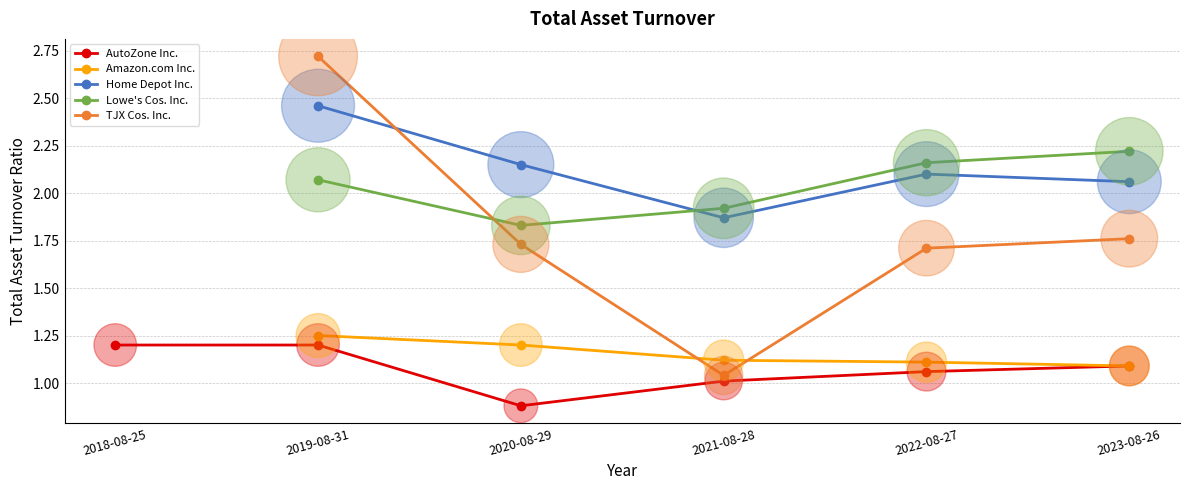

Is the value of Lowe's Cos. Inc. at 2021-08-28 greater than the value of TJX Cos. Inc. at 2021-08-28?

Yes